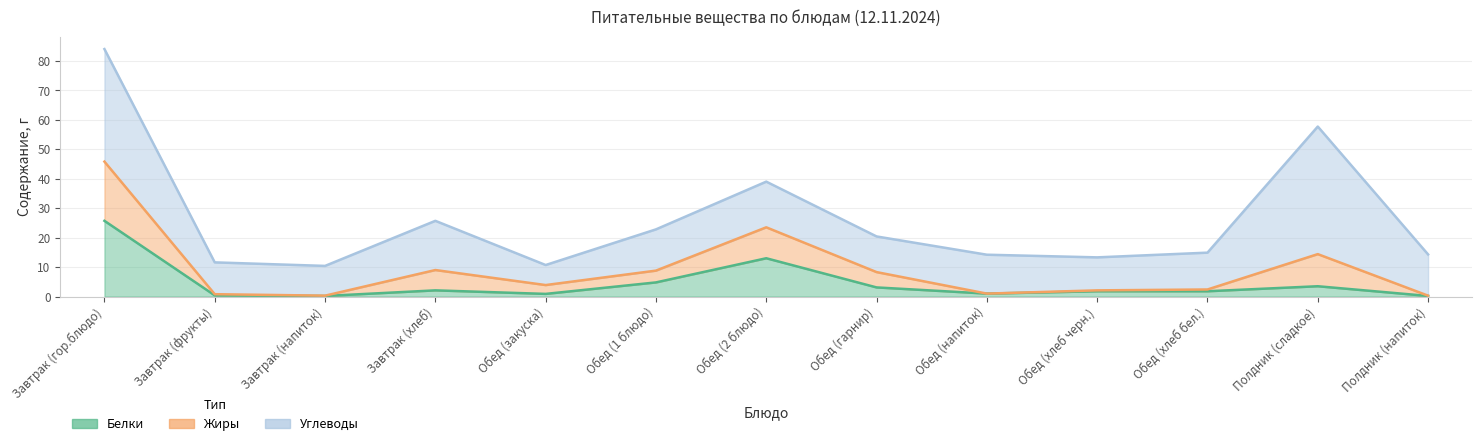

What is the label of the 10th point from the left?

Обед (хлеб черн.)